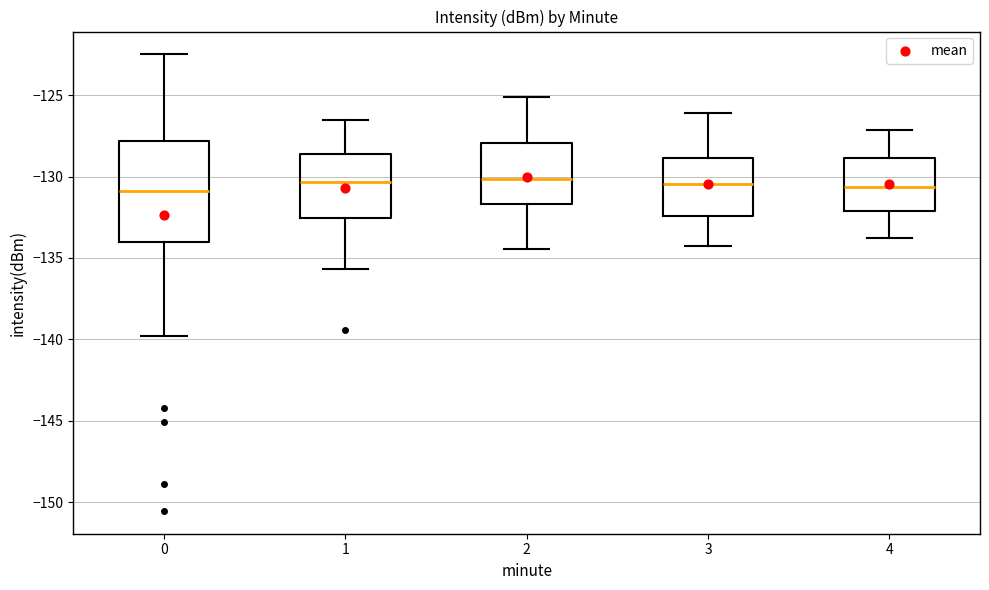

Reading left to right, read every box against the y-axis: the position of its median line, the range the box covers, and the ends of its whiskers. The values are not printed on the chart, so give them approximately, as read against the axis.

0: median -131.0, box -134.0 to -128.0, whiskers -140.0 to -122.5
1: median -130.5, box -132.5 to -128.5, whiskers -135.5 to -126.5
2: median -130.0, box -131.5 to -128.0, whiskers -134.5 to -125.0
3: median -130.5, box -132.5 to -129.0, whiskers -134.0 to -126.0
4: median -130.5, box -132.0 to -129.0, whiskers -134.0 to -127.0